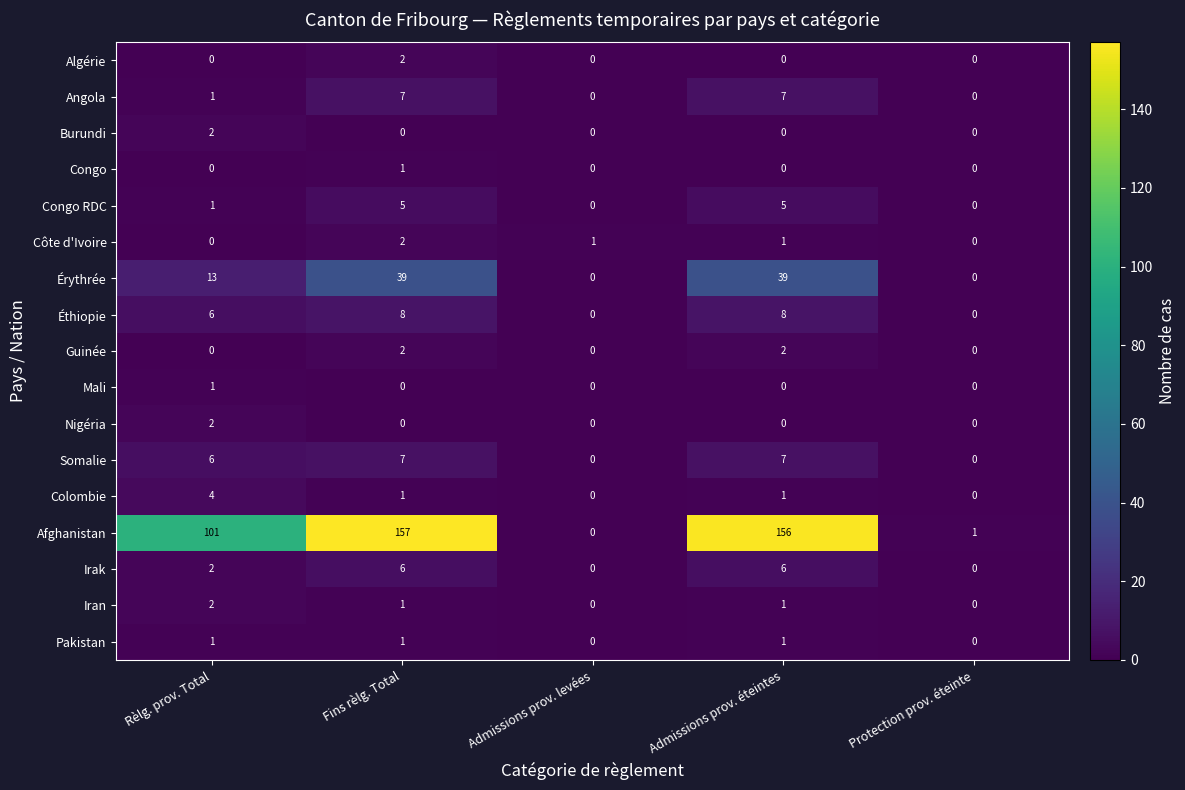

What is the spread (max minus min) of values at Fins rèlg. Total?

157